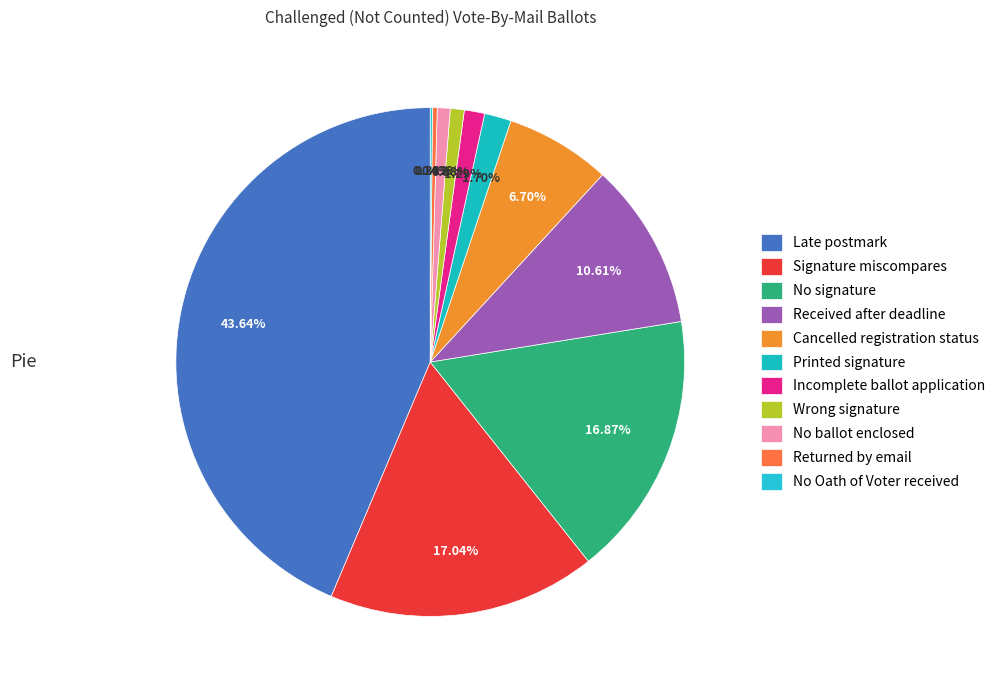

What is the smallest slice in the pie chart?

No Oath of Voter received